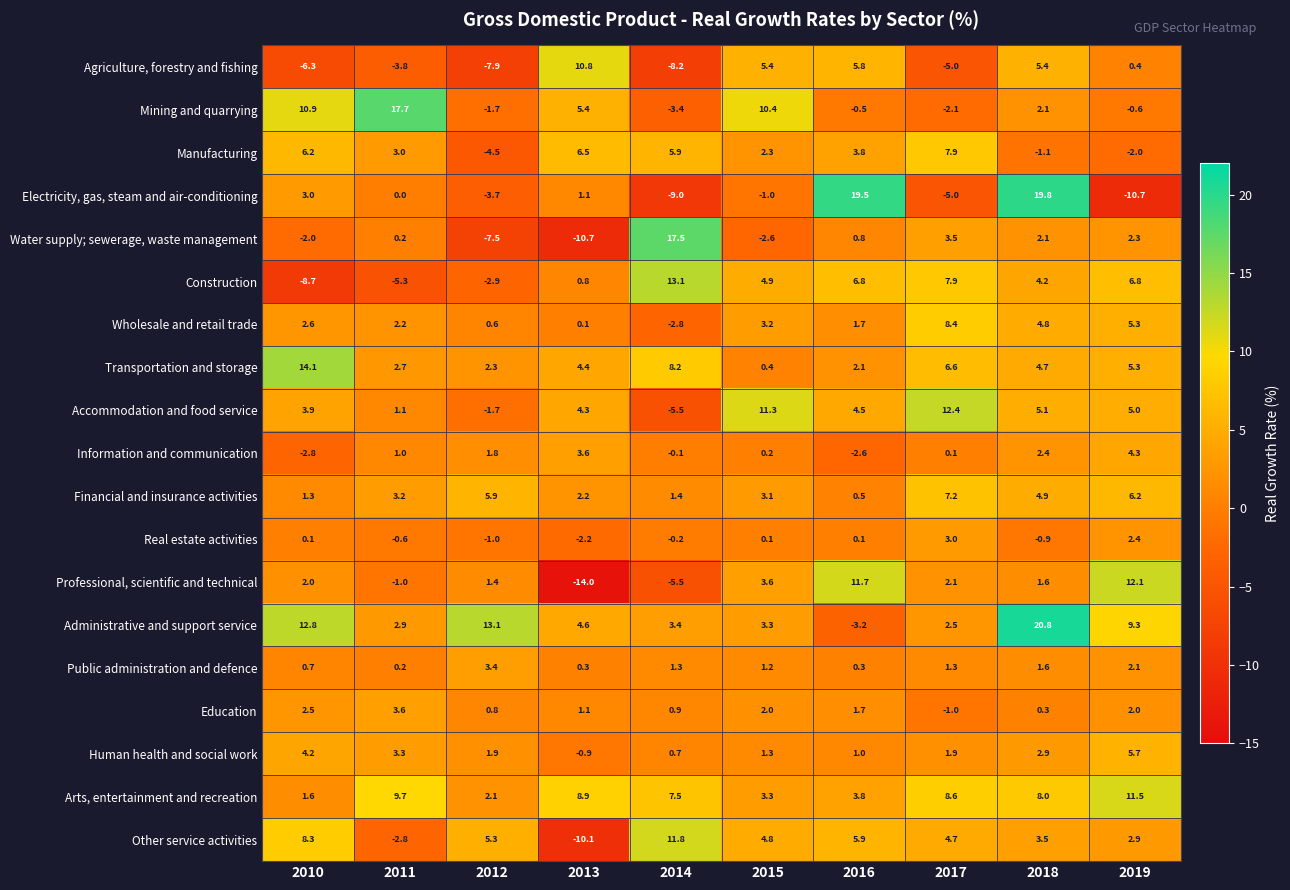

At which category does the chart reach its minimum across all series?

2013